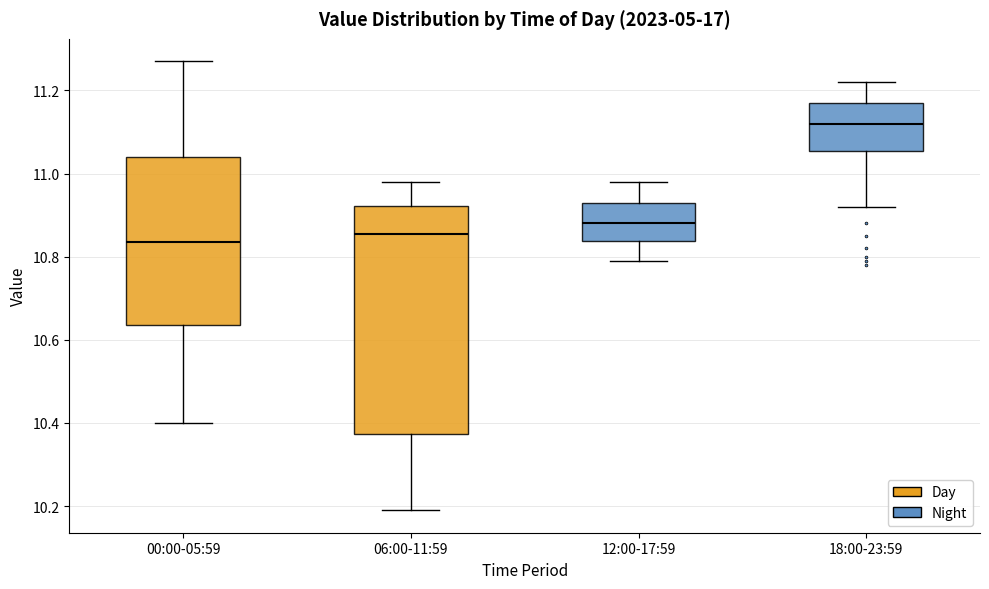

Where does the lower whisker of the box for 12:00-17:59 end on the y-axis? The values are not printed on the chart, so give them approximately, as read against the axis.

10.80